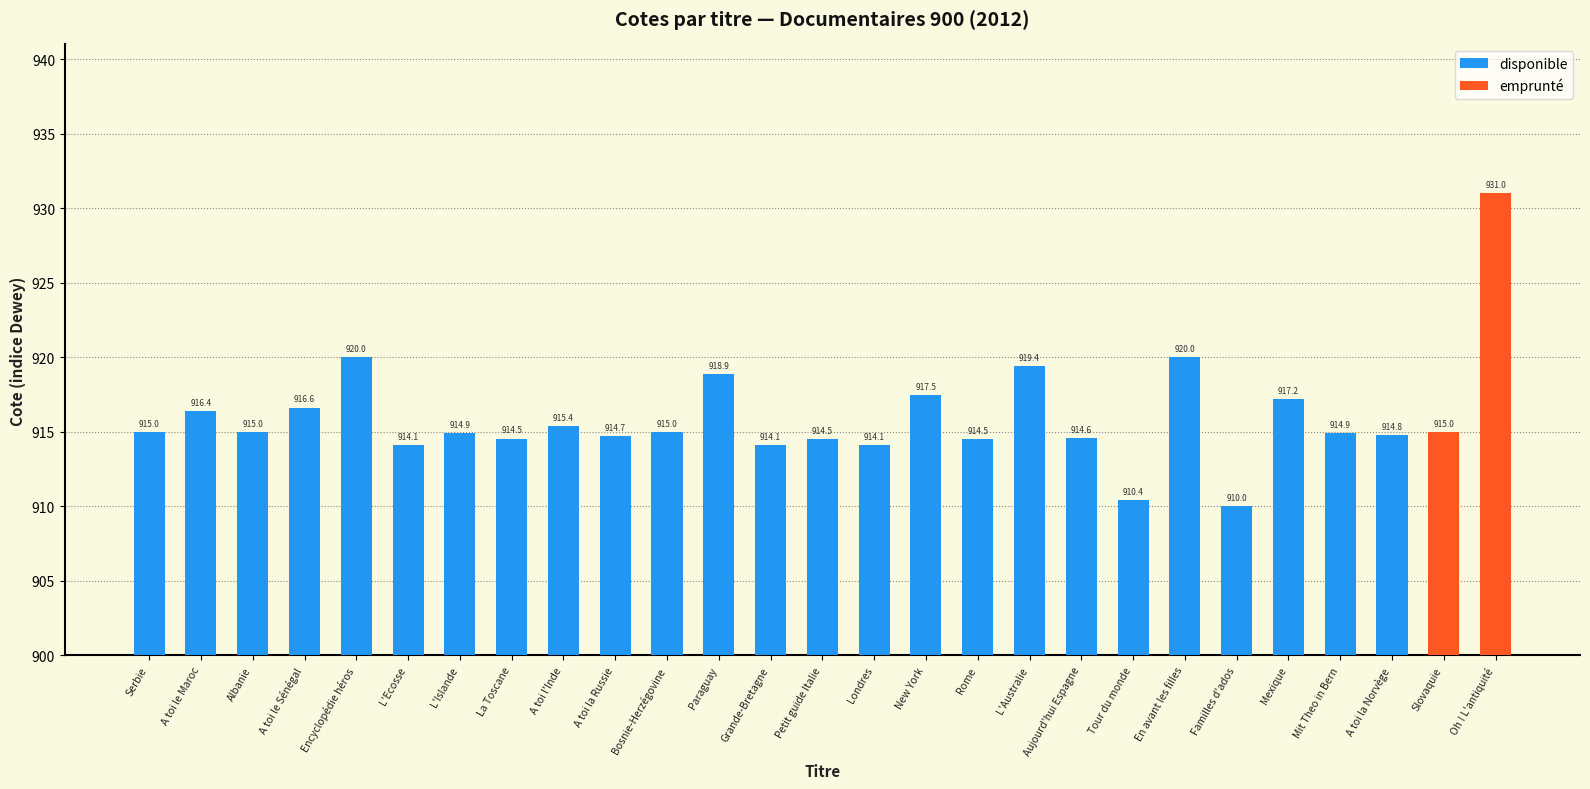

What is the smallest value displayed?

910.0